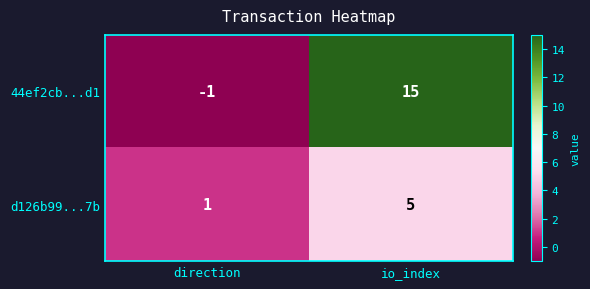

Reading left to right, extract all data points from this chart.

44ef2cb...d1: -1	15
d126b99...7b: 1	5